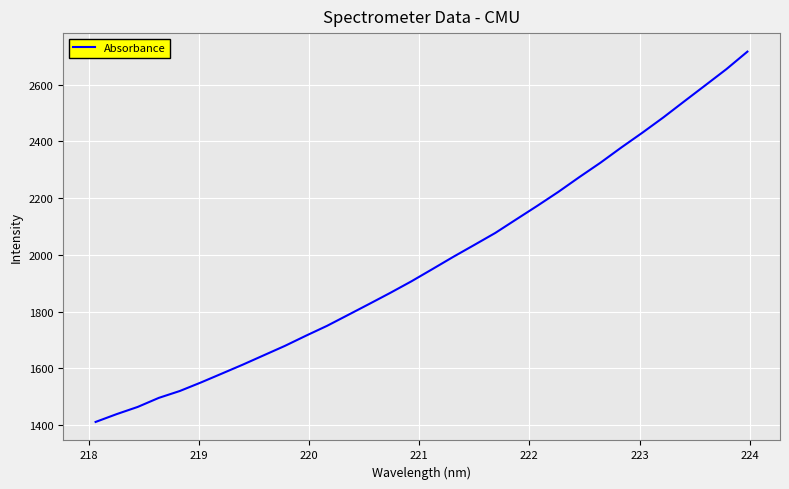

Does the chart display data point markers on the line(s)?

No